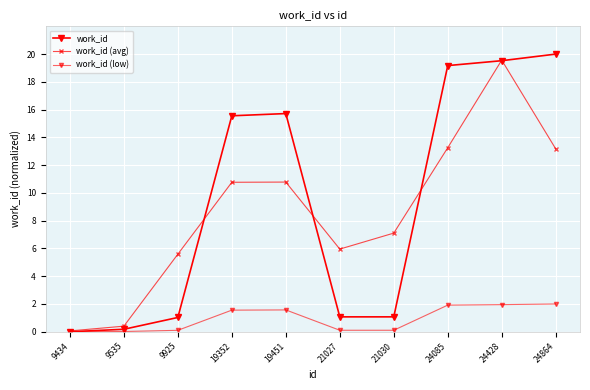

True or false: work_id (avg) has a value of 7.1 at 21030.

True